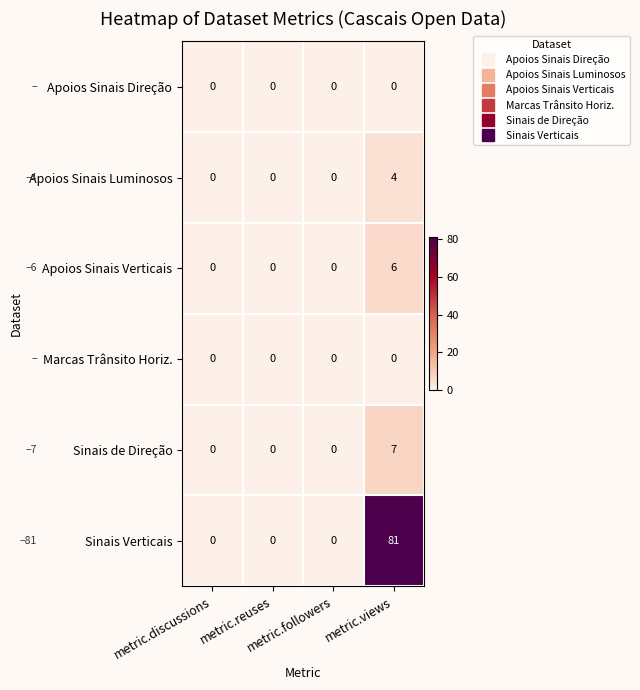

Which series has the largest total across all categories?

Sinais Verticais